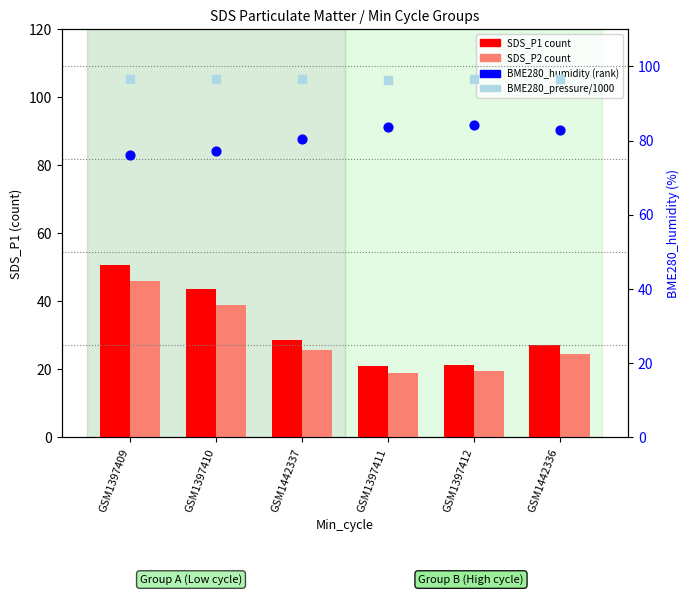

Which series has the widest spread of Y values?

SDS_P1 count